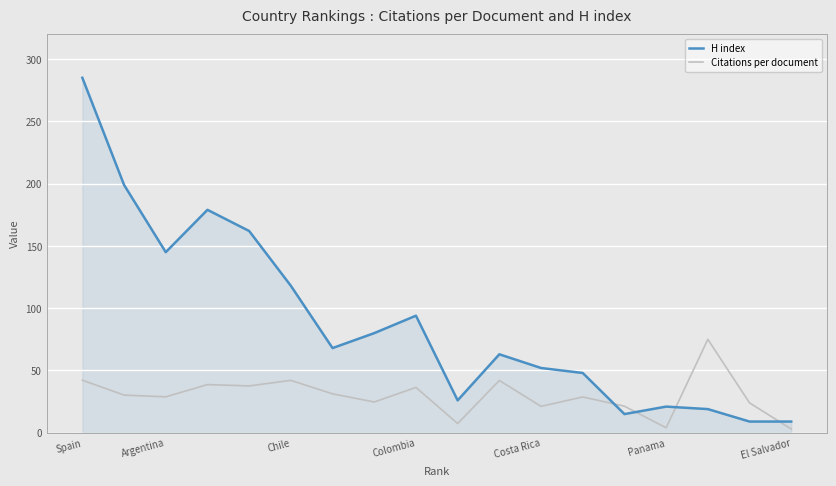

Rank the series by their maximum value, from lowest to highest.

Citations per document, H index